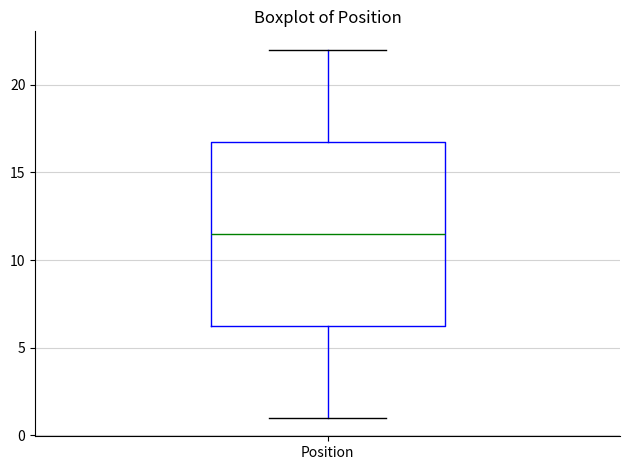

Transcribe this box plot: give where the median line is, the range the box spans, and where the two whiskers end, as read against the y-axis. The values are not printed on the chart, so give them approximately, as read against the axis.

median 11.5, box 6.5 to 17.0, whiskers 1.0 to 22.0